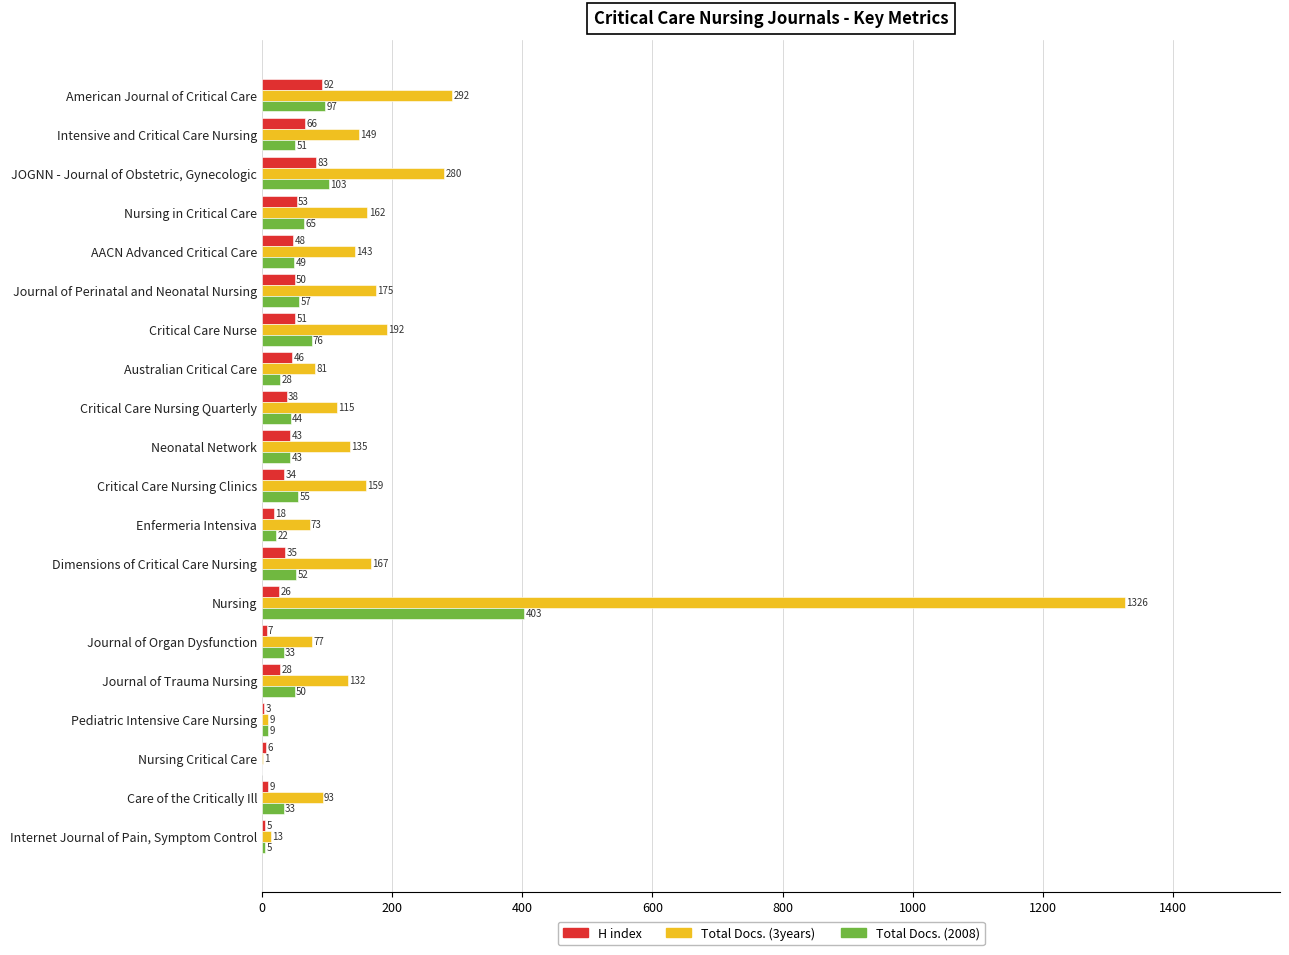

What value does the H index series have at Nursing Critical Care?

6